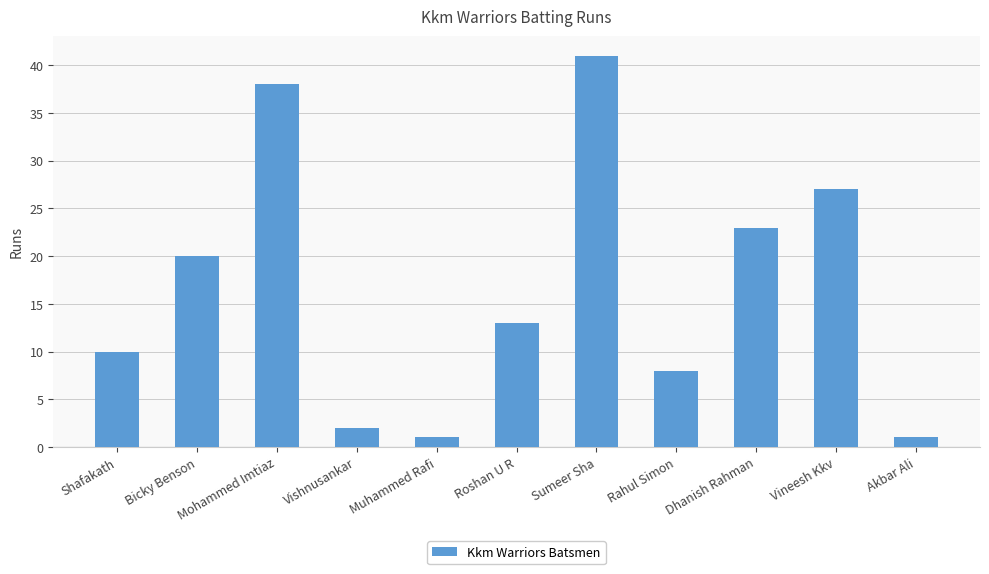

What is the maximum value shown in the chart?

41